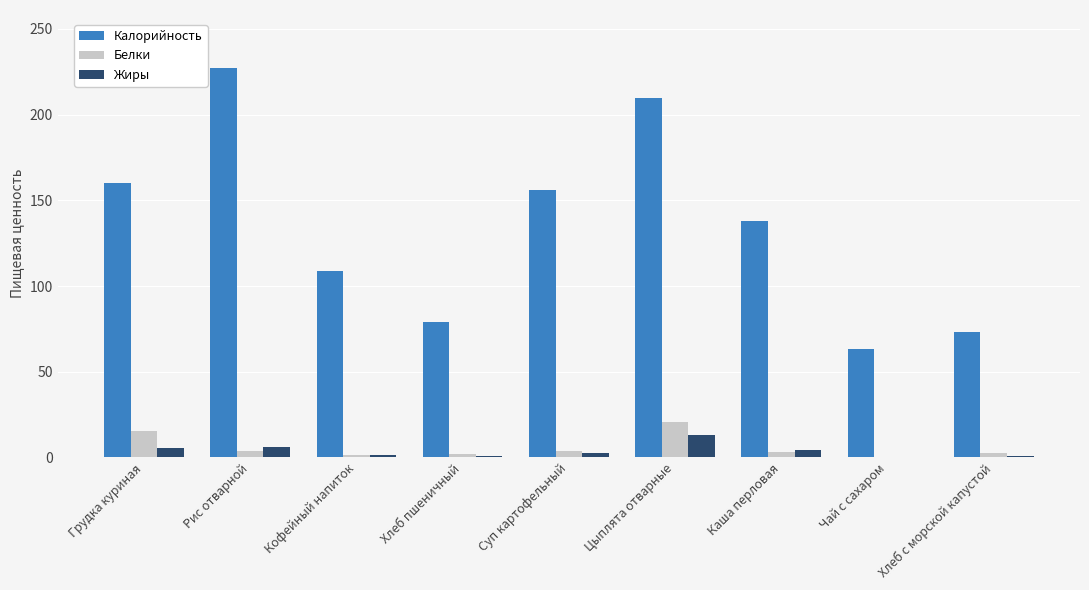

How many data points does each series have?

9